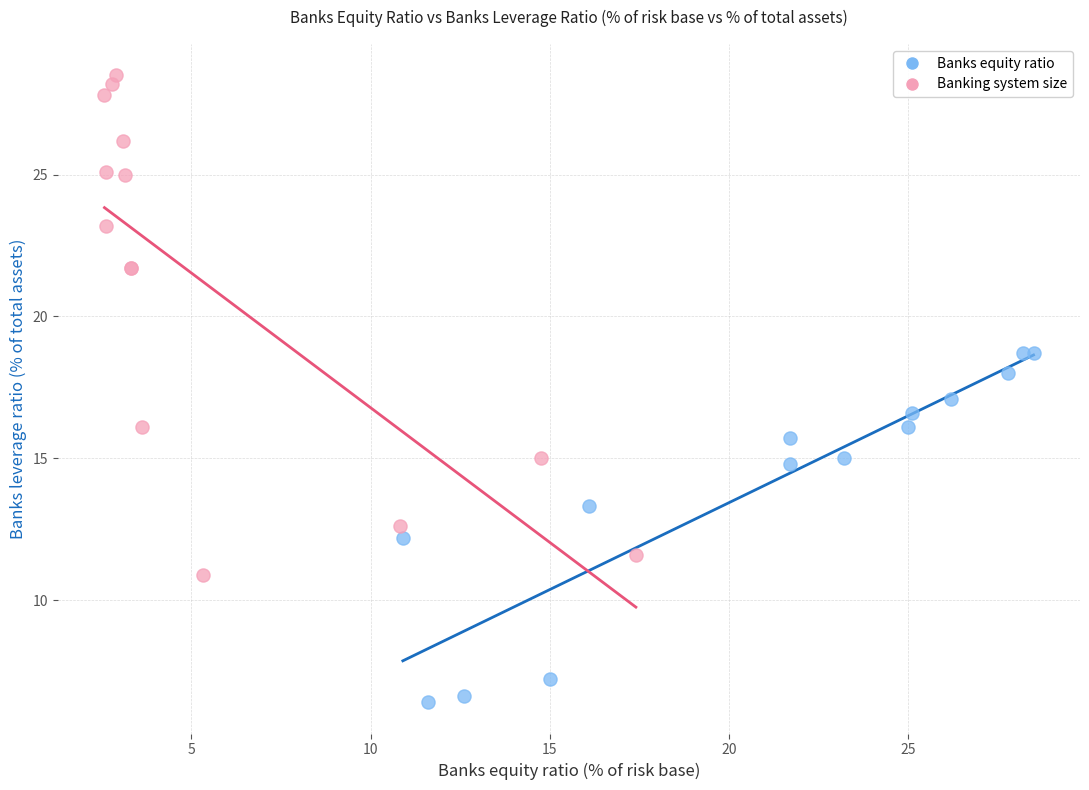

What are all the series names shown in the legend?

Banks equity ratio, Banking system size